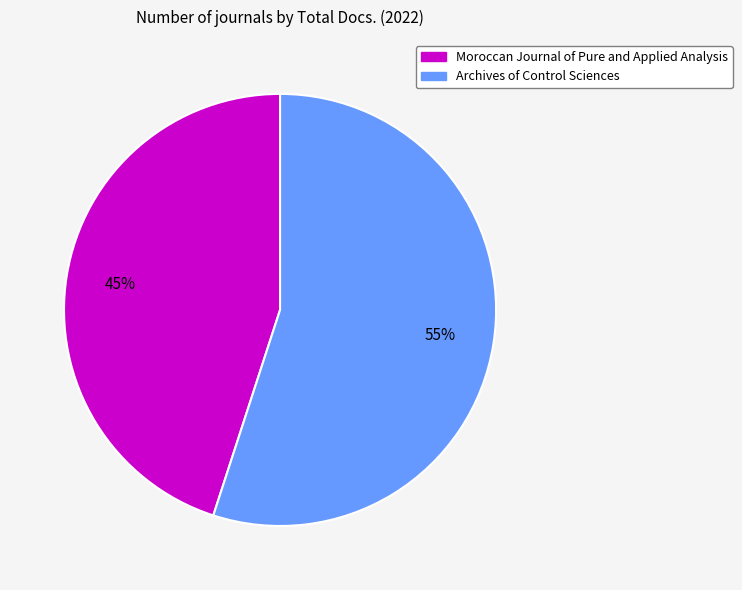

What is the ratio of the value at Moroccan Journal of Pure and Applied Analysis to the value at Archives of Control Sciences?

0.8